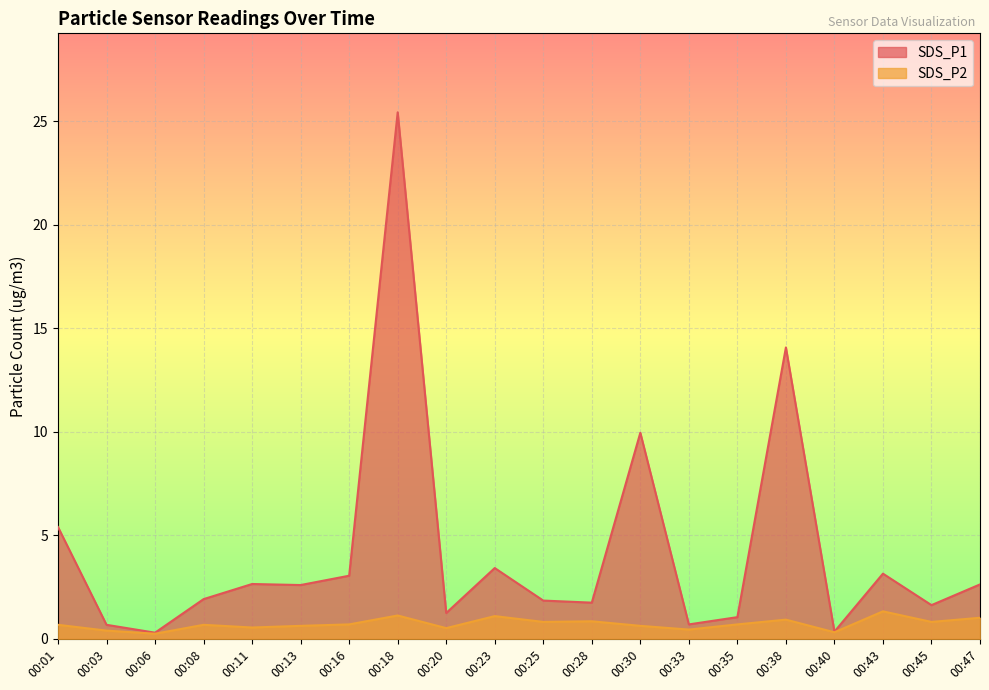

Reading left to right, what are all the values shown in this chart?

SDS_P1: 00:01=5.4	00:03=0.7	00:06=0.3	00:08=1.9	00:11=2.6	00:13=2.6	00:16=3.0	00:18=25.4	00:20=1.2	00:23=3.4	00:25=1.9	00:28=1.8	00:30=9.9	00:33=0.7	00:35=1.1	00:38=14.1	00:40=0.3	00:43=3.1	00:45=1.6	00:47=2.6
SDS_P2: 00:01=0.7	00:03=0.4	00:06=0.2	00:08=0.7	00:11=0.6	00:13=0.6	00:16=0.7	00:18=1.1	00:20=0.5	00:23=1.1	00:25=0.8	00:28=0.8	00:30=0.6	00:33=0.5	00:35=0.7	00:38=0.9	00:40=0.3	00:43=1.3	00:45=0.8	00:47=1.0